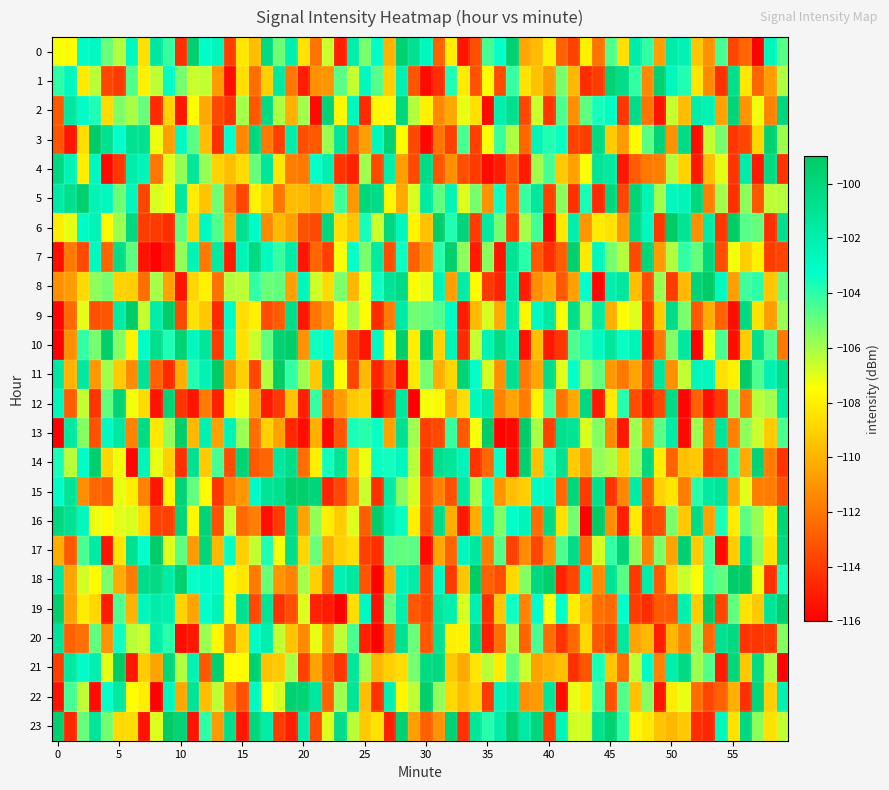

What is the average value of the 0 series?

-106.0